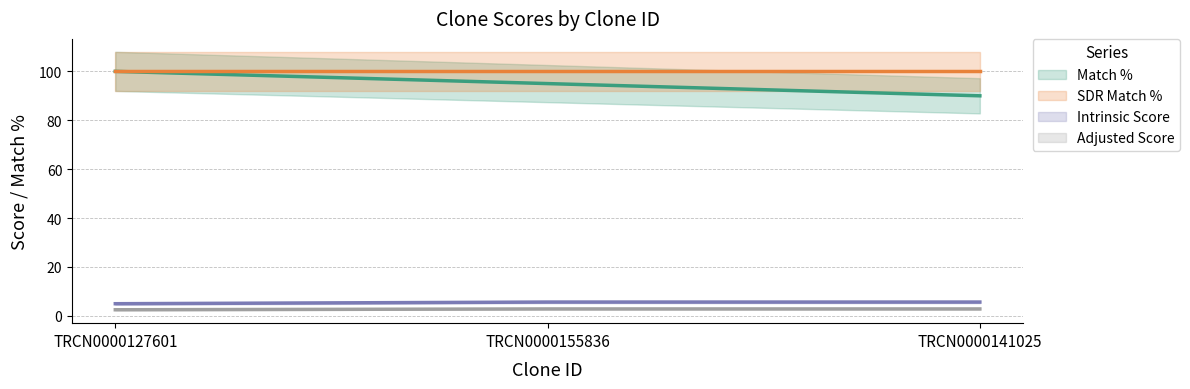

Which has a higher value, TRCN0000141025 or TRCN0000155836?

TRCN0000155836